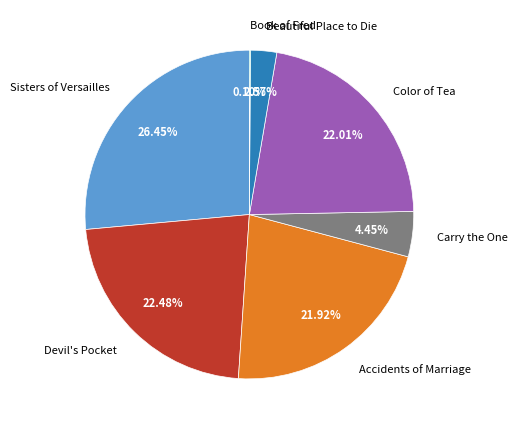

To the nearest percent, what is the difference between the Devil's Pocket and Sisters of Versailles slice percentages?

4%